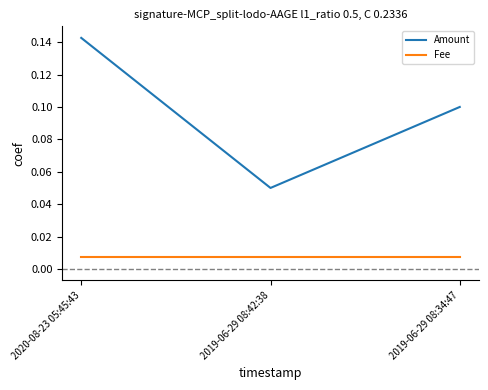

What position from the right is 2020-08-23 05:45:43?

3